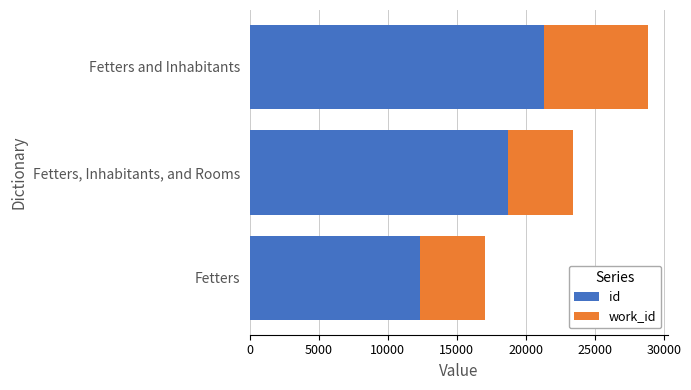

The value of id at Fetters, Inhabitants, and Rooms is 18741. True or false?

True